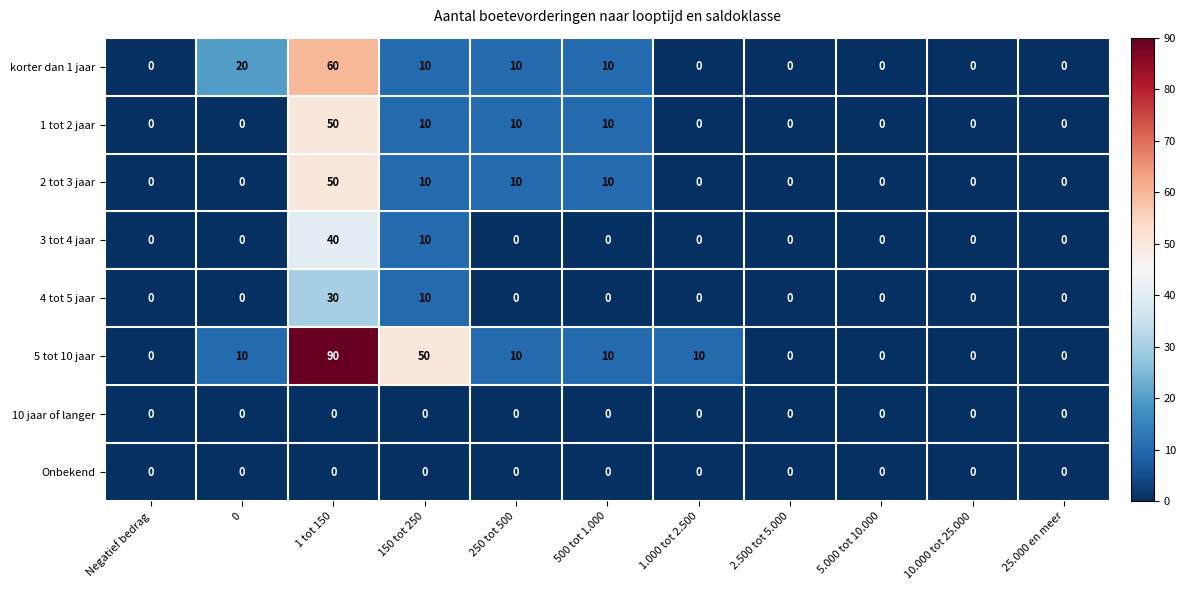

How many values in korter dan 1 jaar are above zero?

5